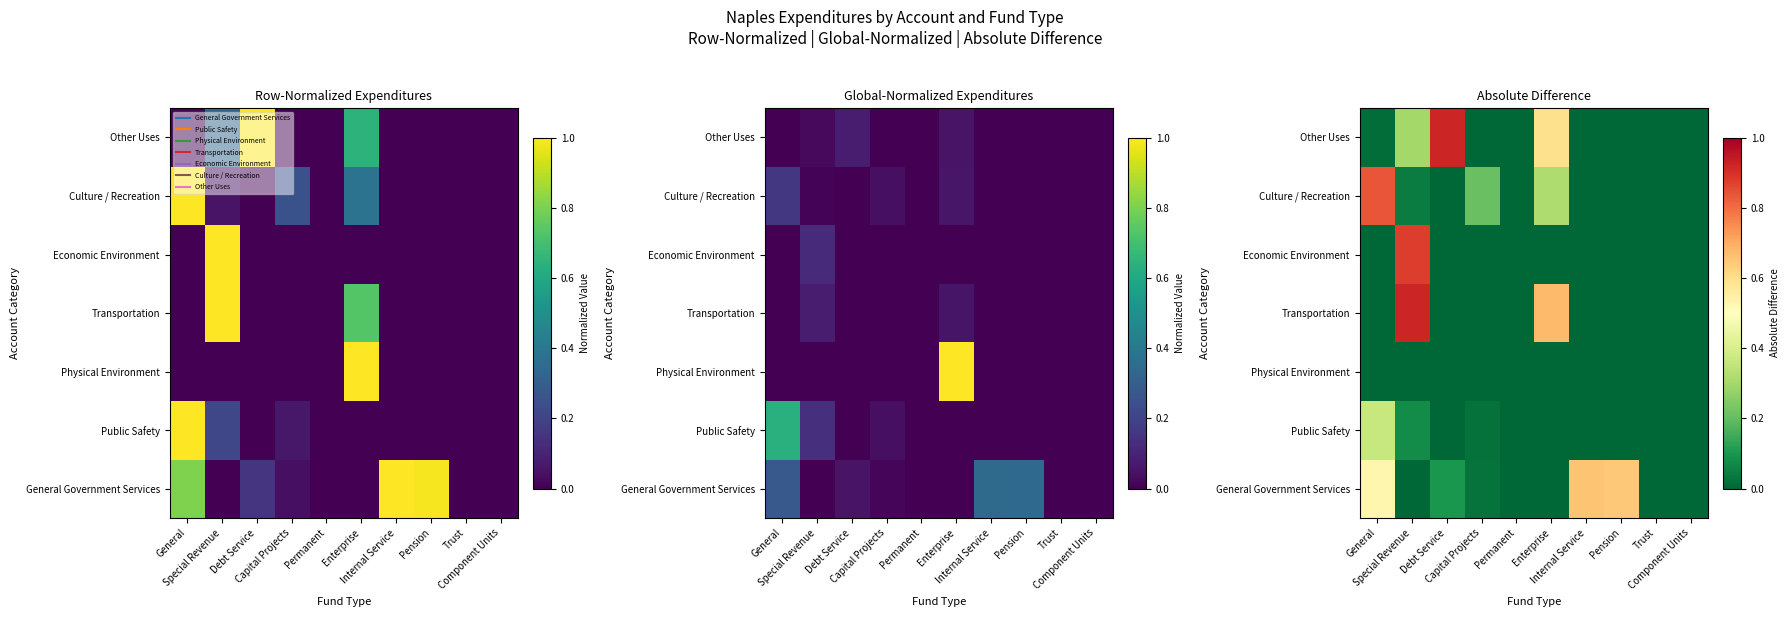

Between Debt Service and Component Units, which is larger?

Debt Service